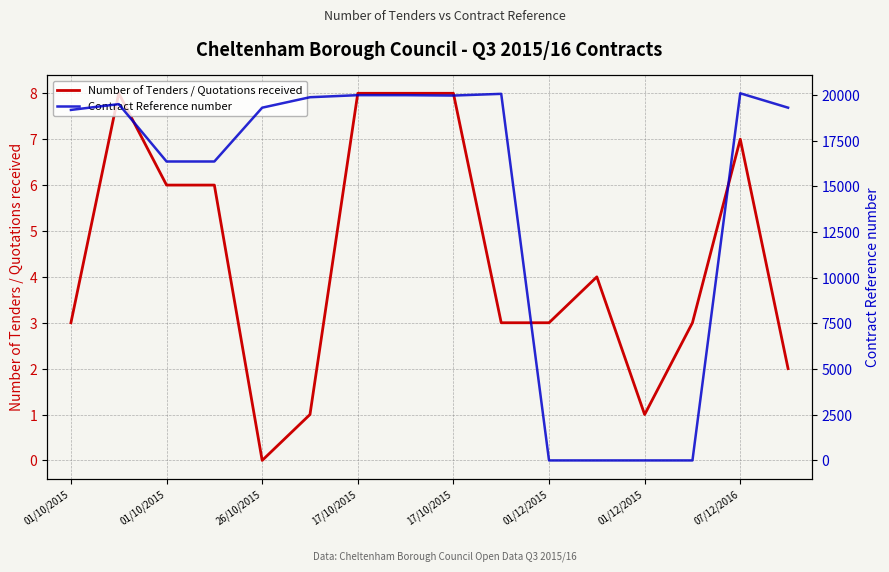

At how many categories does at least one series exceed 679?

12